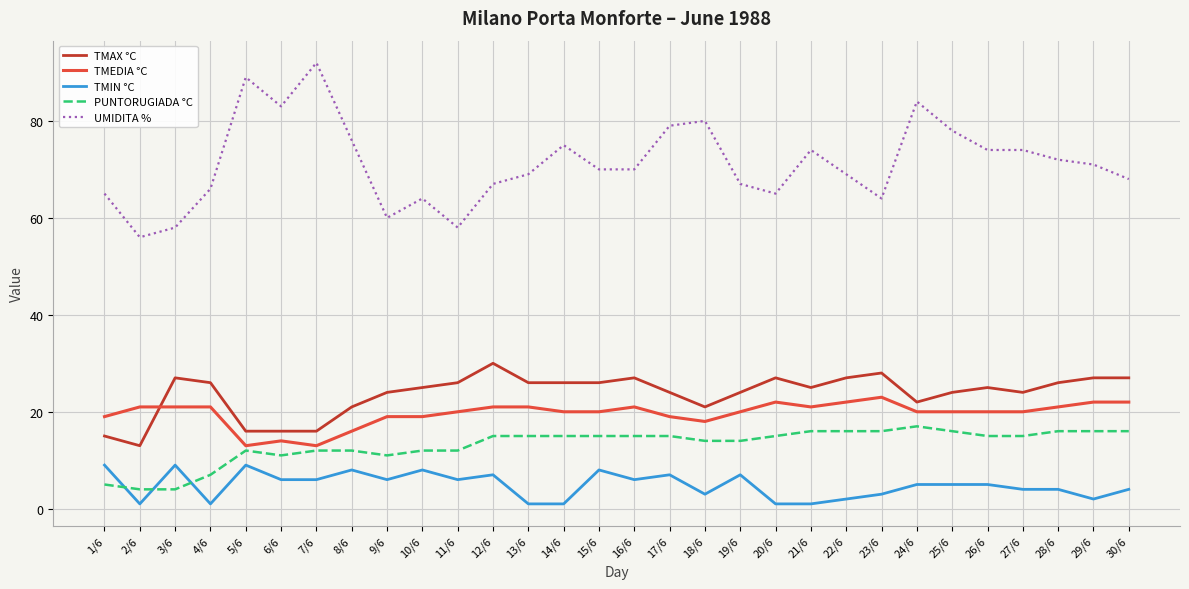

Reading right to left, extract all data points from this chart.

TMAX °C: 30/6=27	29/6=27	28/6=26	27/6=24	26/6=25	25/6=24	24/6=22	23/6=28	22/6=27	21/6=25	20/6=27	19/6=24	18/6=21	17/6=24	16/6=27	15/6=26	14/6=26	13/6=26	12/6=30	11/6=26	10/6=25	9/6=24	8/6=21	7/6=16	6/6=16	5/6=16	4/6=26	3/6=27	2/6=13	1/6=15
TMEDIA °C: 30/6=22	29/6=22	28/6=21	27/6=20	26/6=20	25/6=20	24/6=20	23/6=23	22/6=22	21/6=21	20/6=22	19/6=20	18/6=18	17/6=19	16/6=21	15/6=20	14/6=20	13/6=21	12/6=21	11/6=20	10/6=19	9/6=19	8/6=16	7/6=13	6/6=14	5/6=13	4/6=21	3/6=21	2/6=21	1/6=19
TMIN °C: 30/6=4	29/6=2	28/6=4	27/6=4	26/6=5	25/6=5	24/6=5	23/6=3	22/6=2	21/6=1	20/6=1	19/6=7	18/6=3	17/6=7	16/6=6	15/6=8	14/6=1	13/6=1	12/6=7	11/6=6	10/6=8	9/6=6	8/6=8	7/6=6	6/6=6	5/6=9	4/6=1	3/6=9	2/6=1	1/6=9
PUNTORUGIADA °C: 30/6=16	29/6=16	28/6=16	27/6=15	26/6=15	25/6=16	24/6=17	23/6=16	22/6=16	21/6=16	20/6=15	19/6=14	18/6=14	17/6=15	16/6=15	15/6=15	14/6=15	13/6=15	12/6=15	11/6=12	10/6=12	9/6=11	8/6=12	7/6=12	6/6=11	5/6=12	4/6=7	3/6=4	2/6=4	1/6=5
UMIDITA %: 30/6=68	29/6=71	28/6=72	27/6=74	26/6=74	25/6=78	24/6=84	23/6=64	22/6=69	21/6=74	20/6=65	19/6=67	18/6=80	17/6=79	16/6=70	15/6=70	14/6=75	13/6=69	12/6=67	11/6=58	10/6=64	9/6=60	8/6=76	7/6=92	6/6=83	5/6=89	4/6=66	3/6=58	2/6=56	1/6=65